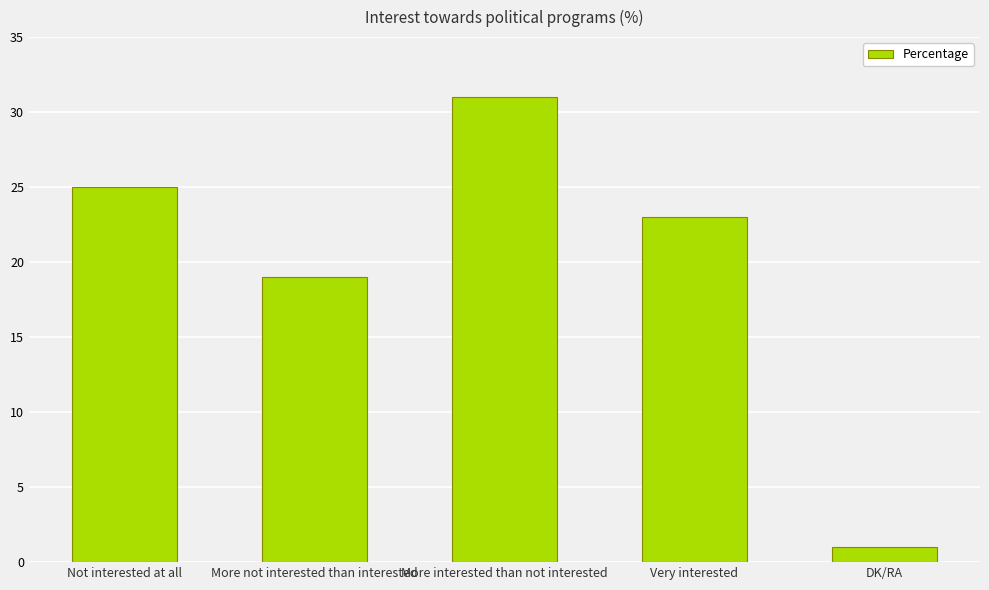

What is the difference between the values at DK/RA and More interested than not interested?

30